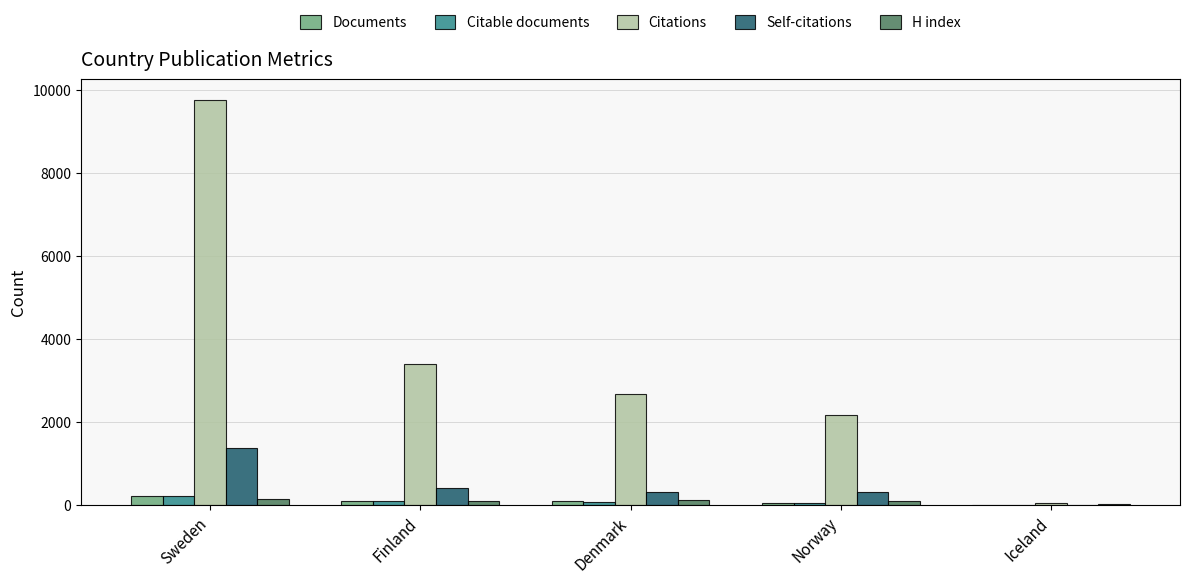

Which series has the largest total across all categories?

Citations